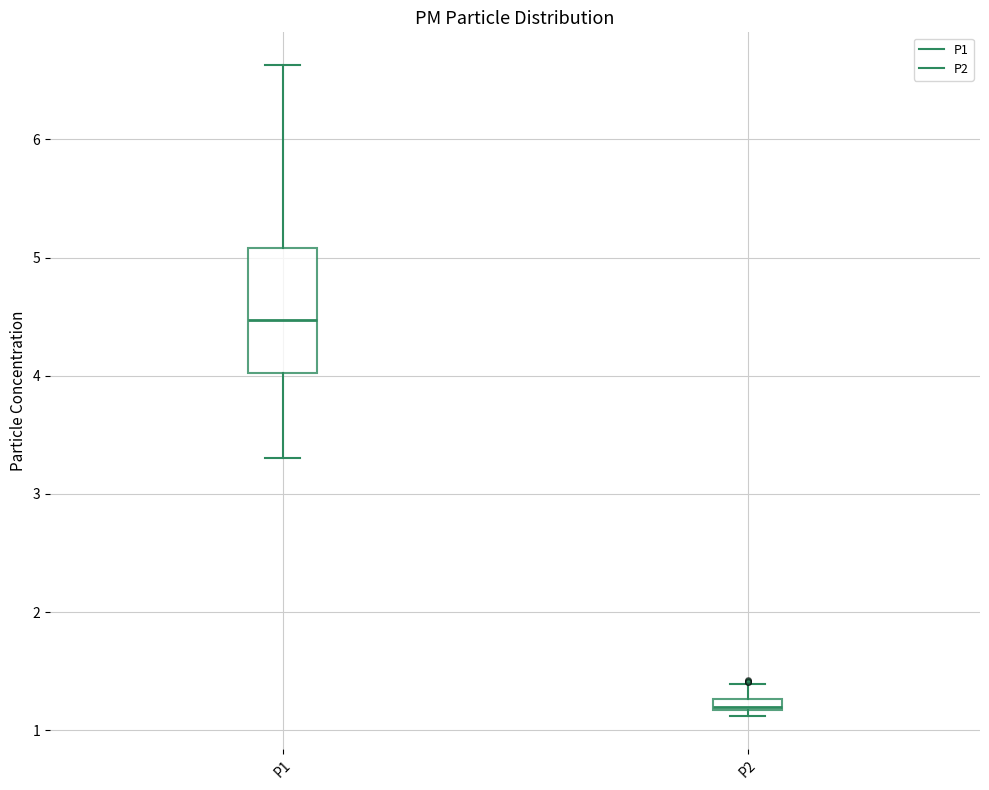

Which box has the lowest median line?

P2